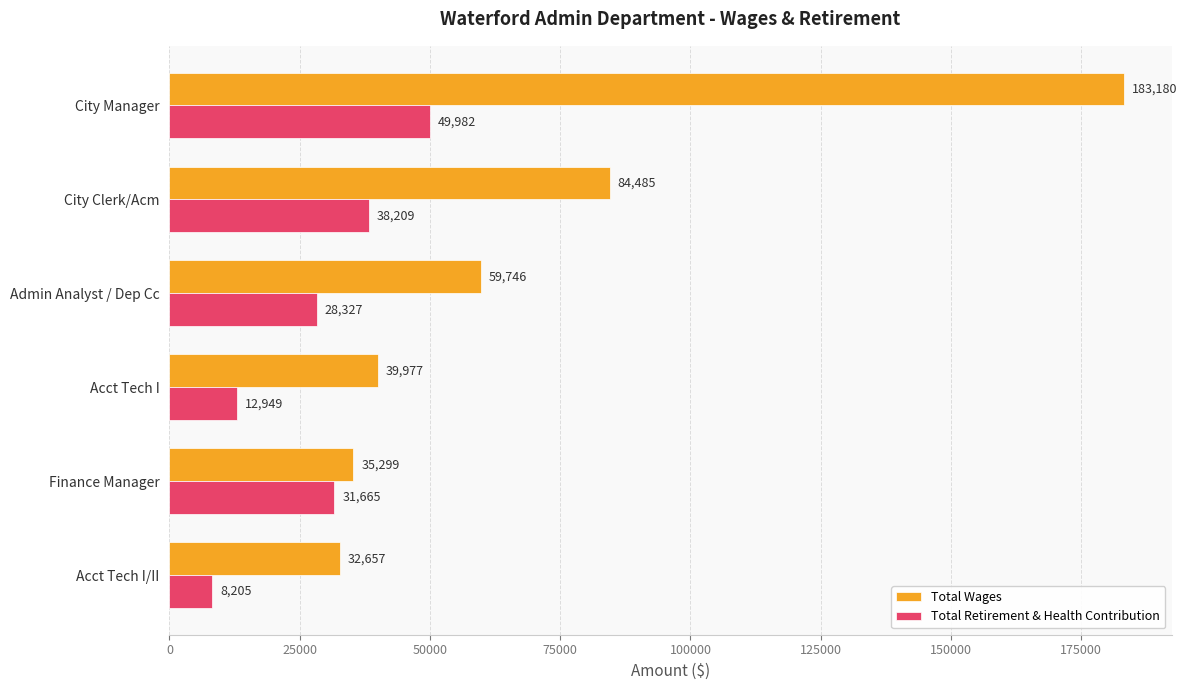

The Total Wages series shows 183180 at City Manager. True or false?

True